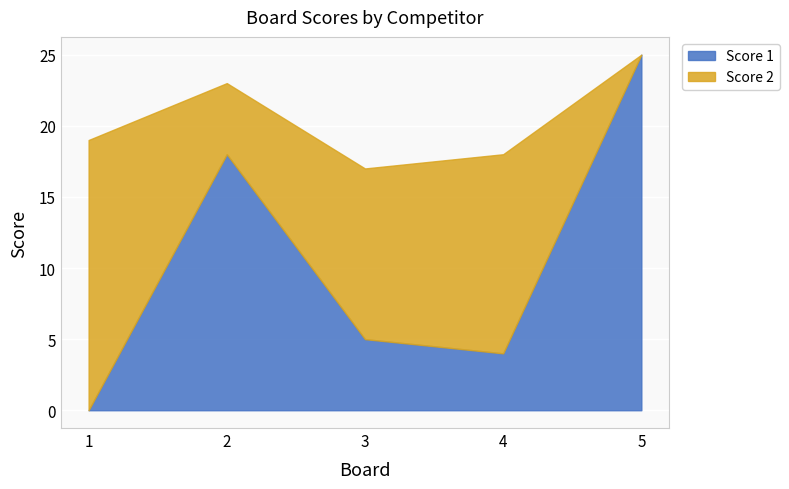

How many positive values does the Score 2 series have?

4